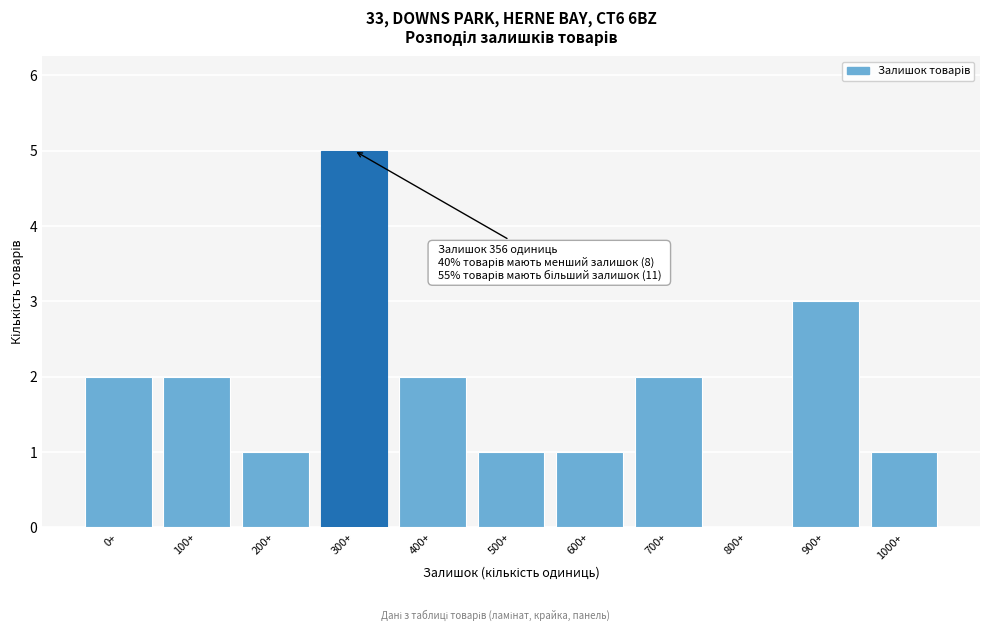

Reading left to right, list all the values displayed in this chart.

0+=2	100+=2	200+=1	300+=5	400+=2	500+=1	600+=1	700+=2	800+=0	900+=3	1000+=1